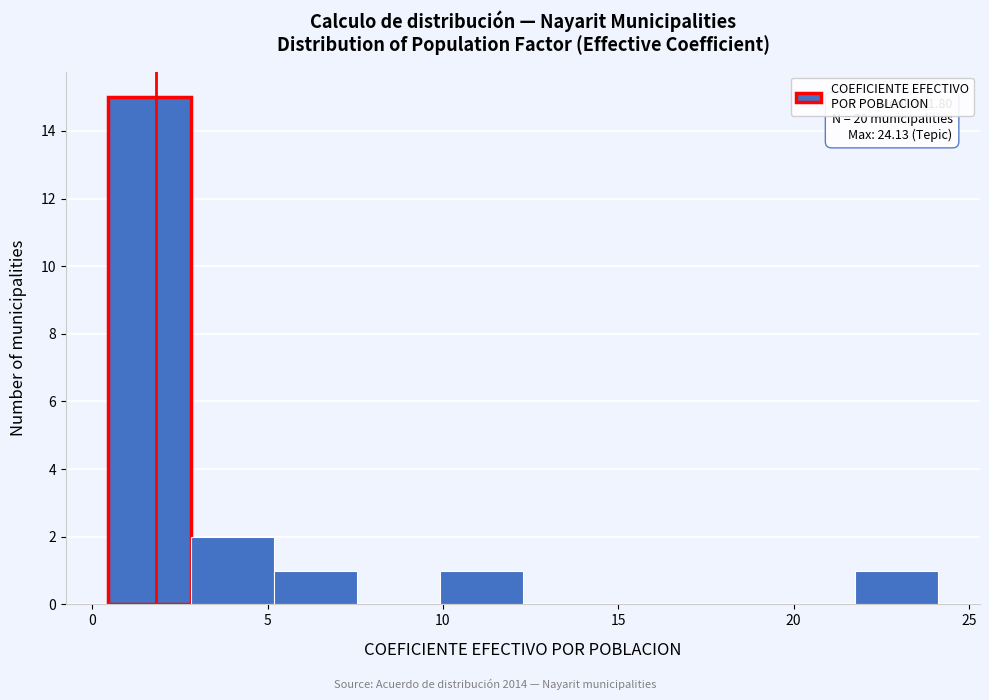

Over which range of the x-axis is the bar tallest?

0.5 to 3.0